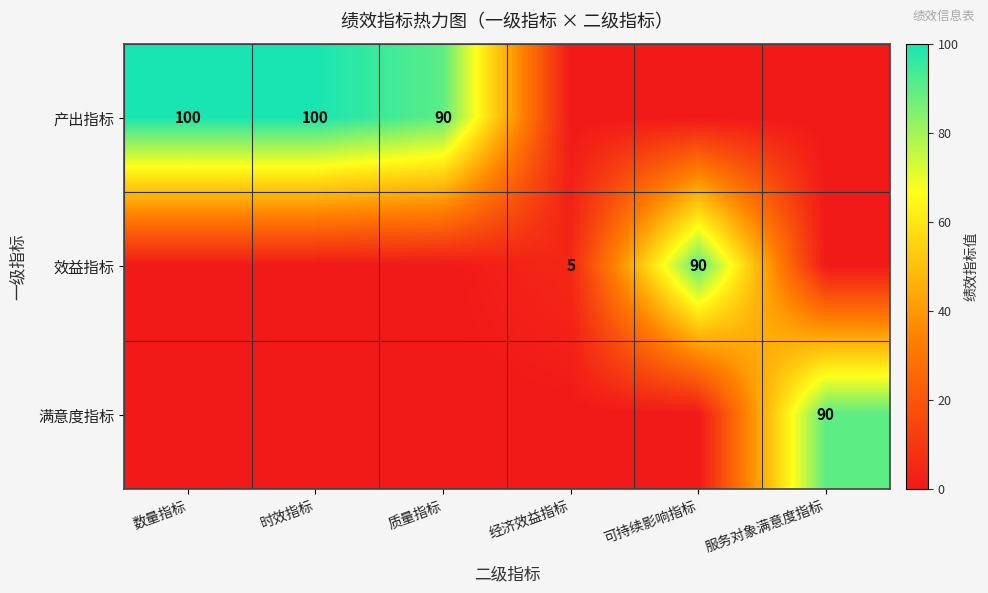

The 产出指标 series shows 27 at 数量指标. True or false?

False